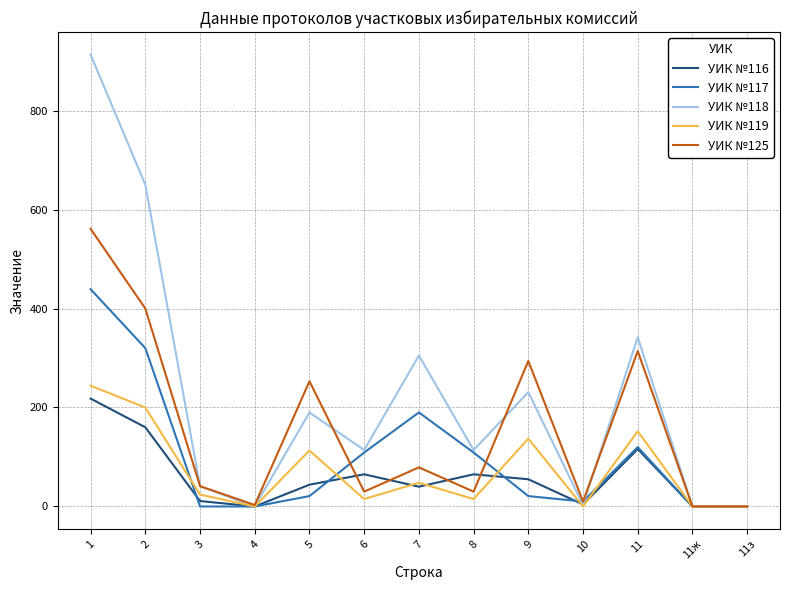

What is the difference between the maximum and minimum values in the УИК №116 series?

218